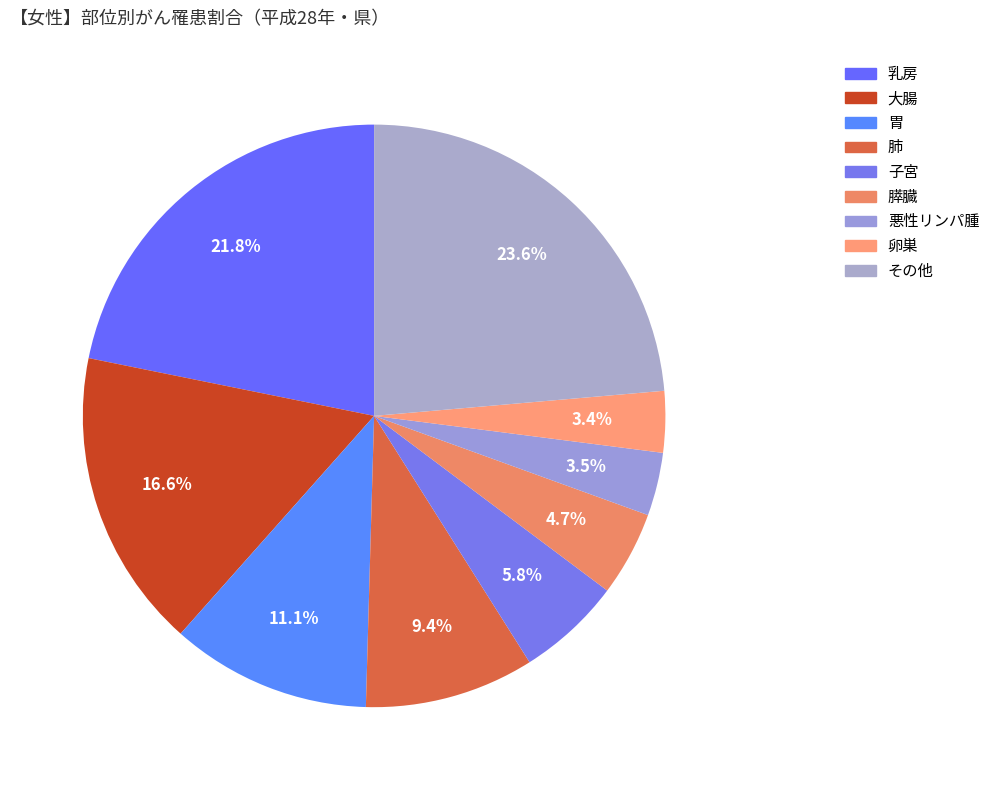

The 胃 slice represents 11% of the pie. True or false?

True